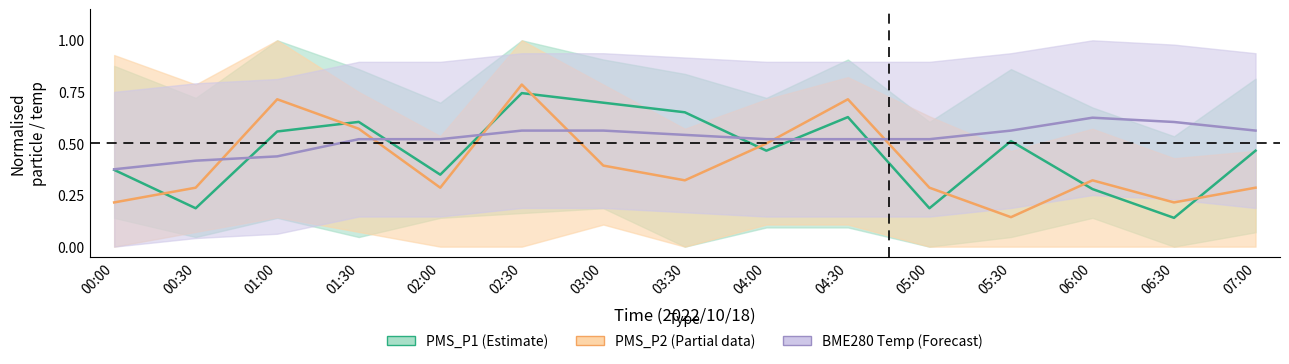

What is the sum of the PMS_P1 (Estimate) values at 05:30 and 04:00?

1.0